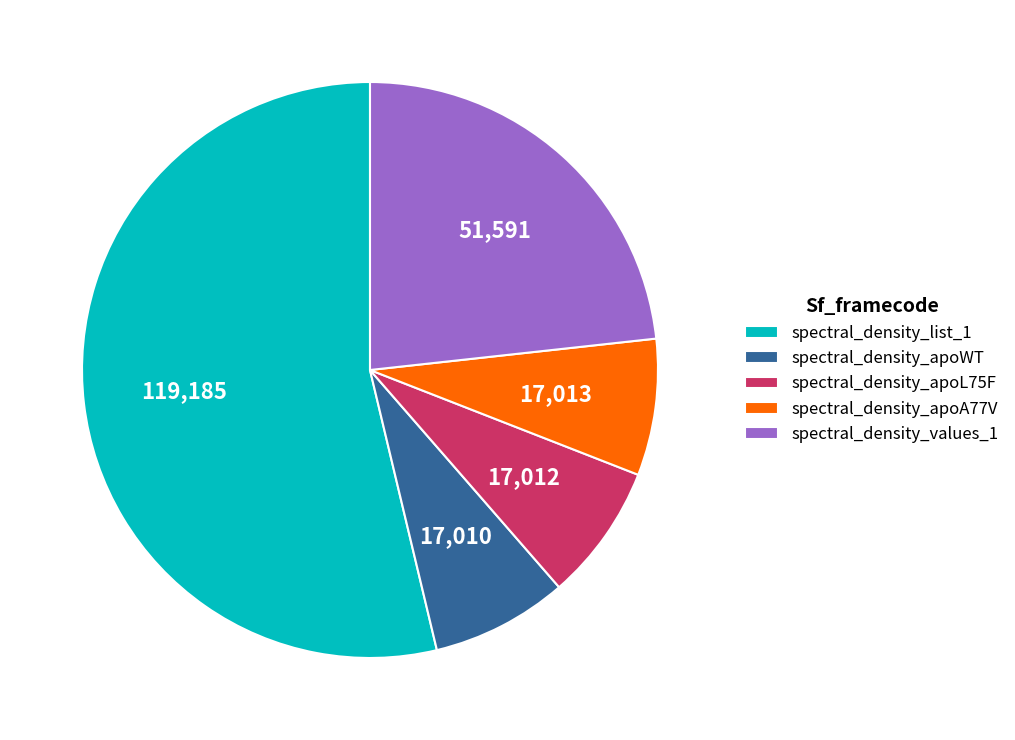

True or false: spectral_density_apoA77V accounts for 8% of the total.

True